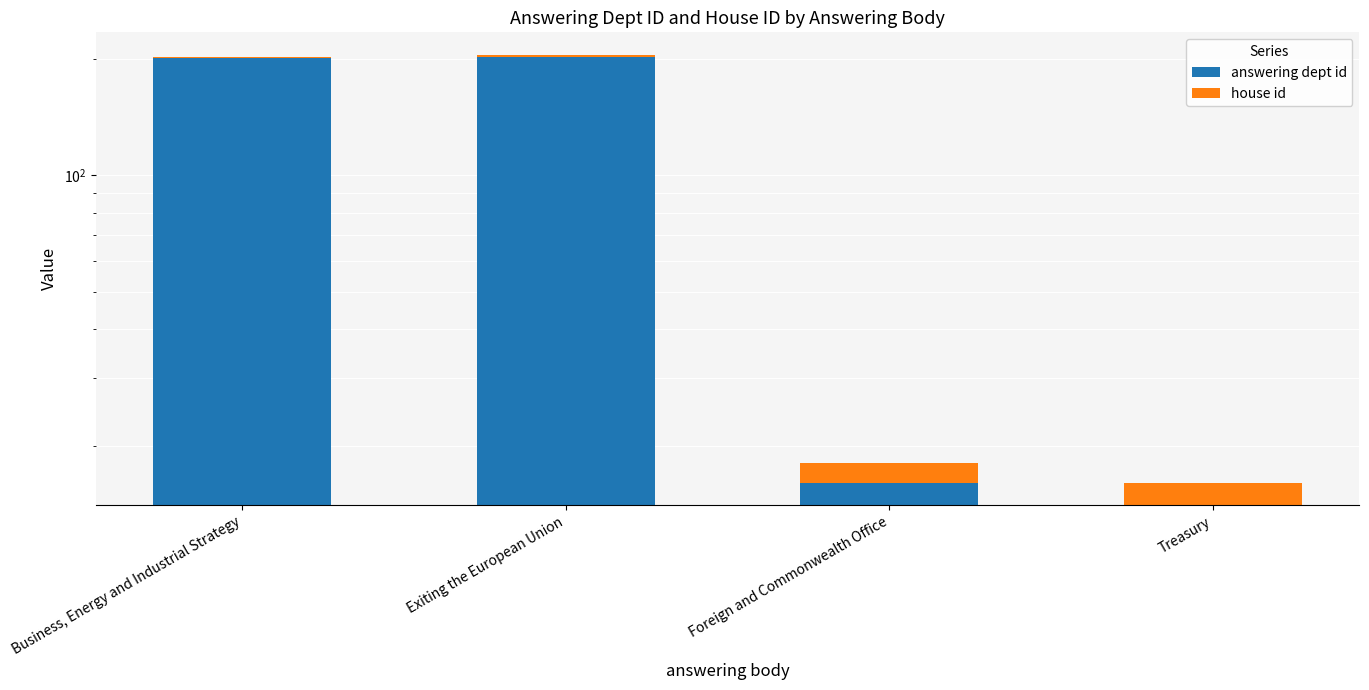

Reading left to right, extract all data points from this chart.

answering dept id: 201	203	16	14
house id: 2	2	2	2